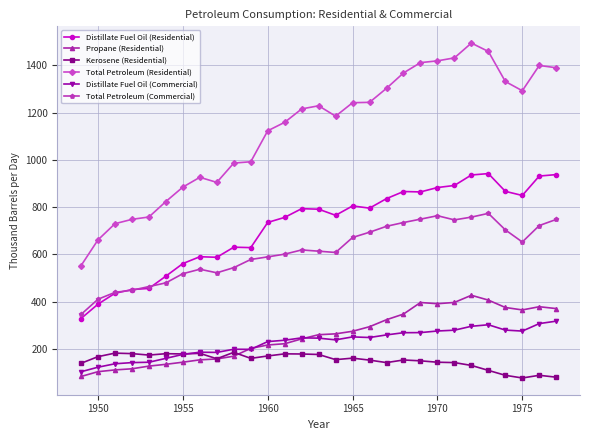

What is the average value of the Total Petroleum (Commercial) series?

612.6